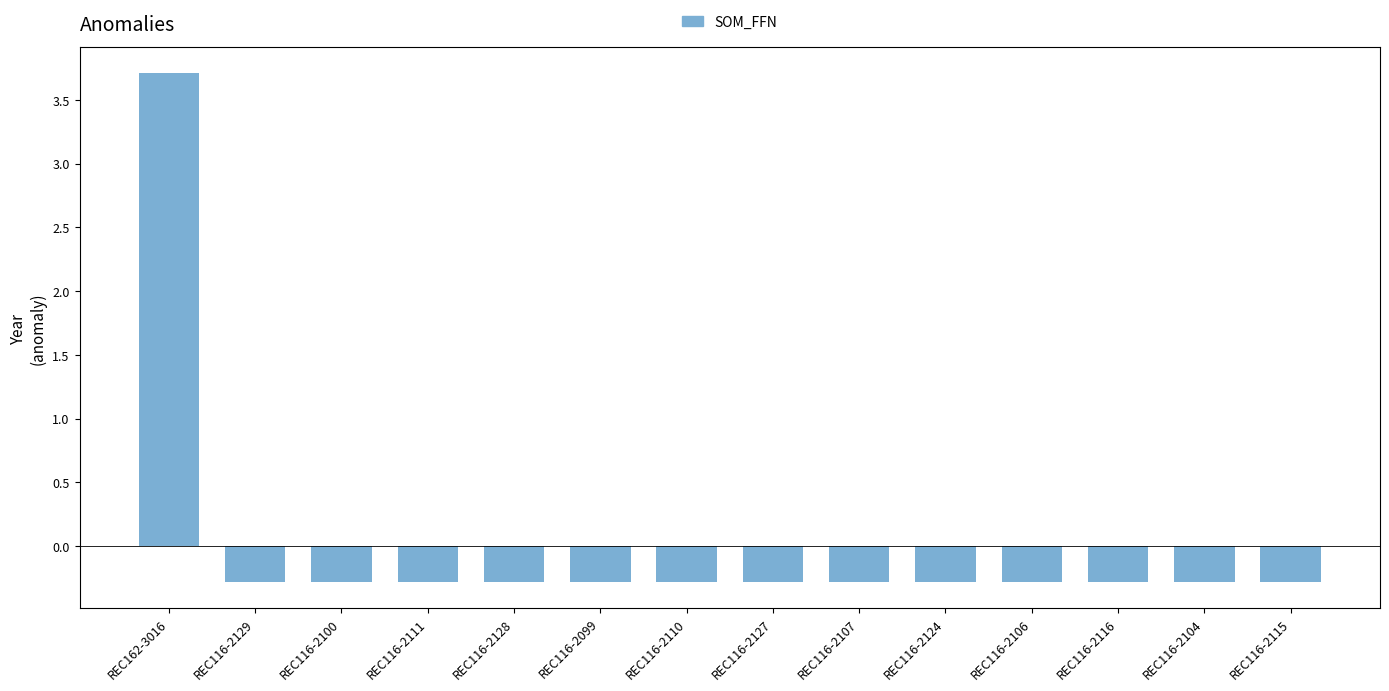

The chart shows a value of -0.3 at REC116-2115. True or false?

True